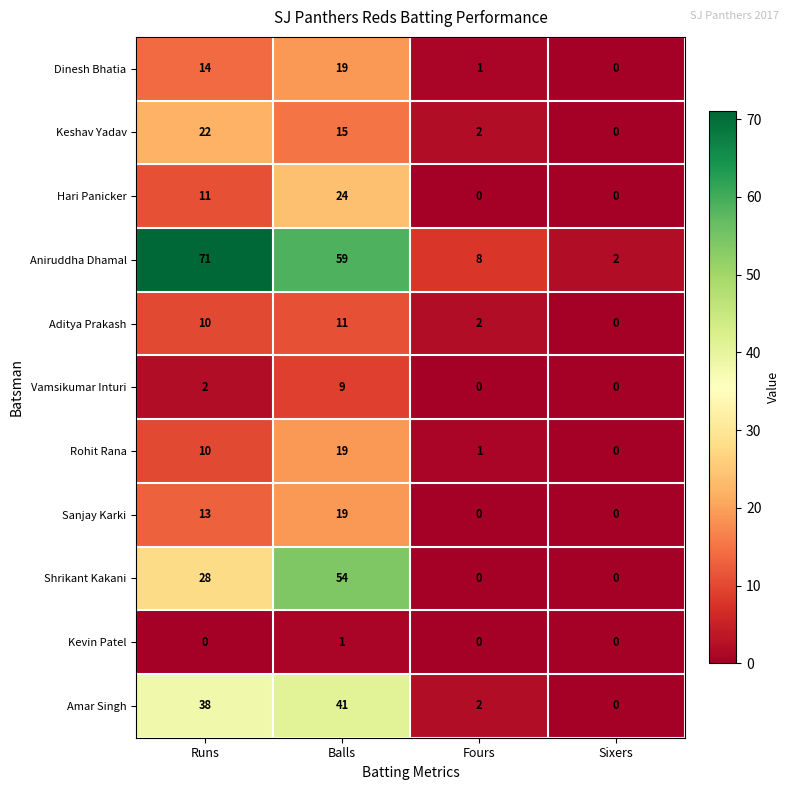

Which series has the largest total across all categories?

Aniruddha Dhamal